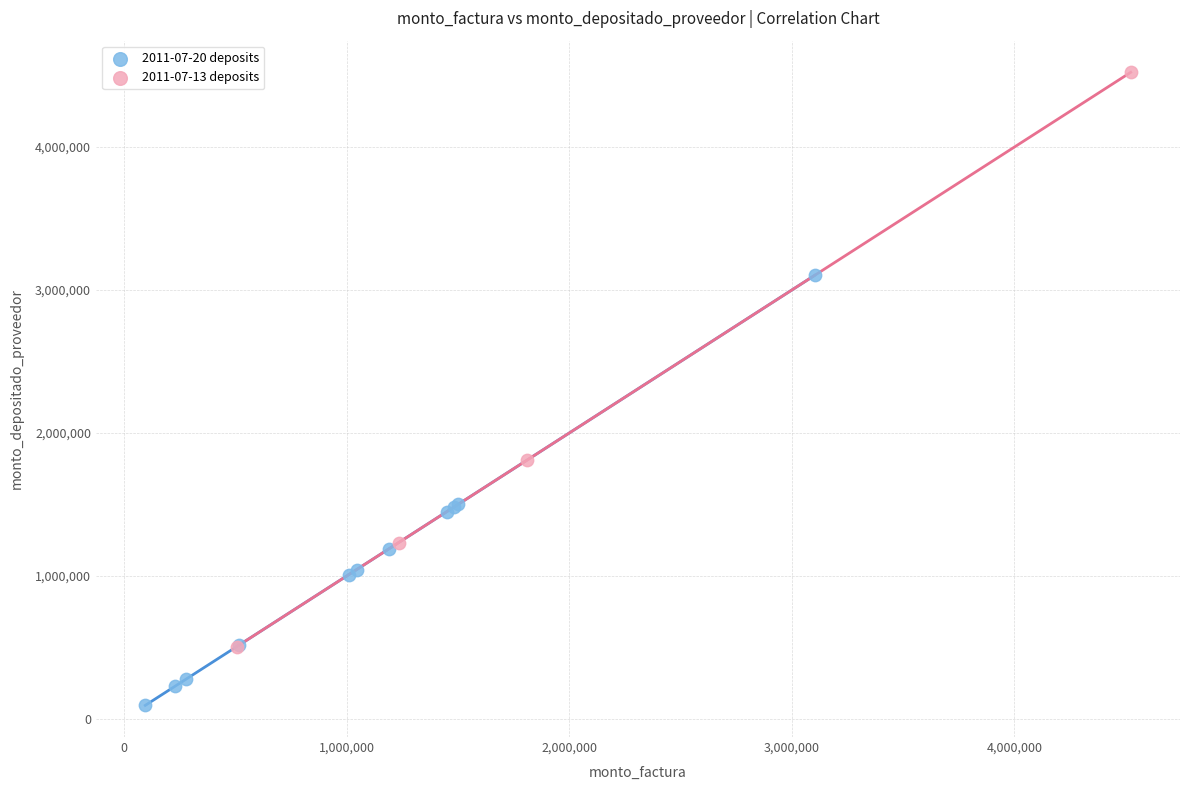

What are all the series names shown in the legend?

2011-07-20 deposits, 2011-07-13 deposits